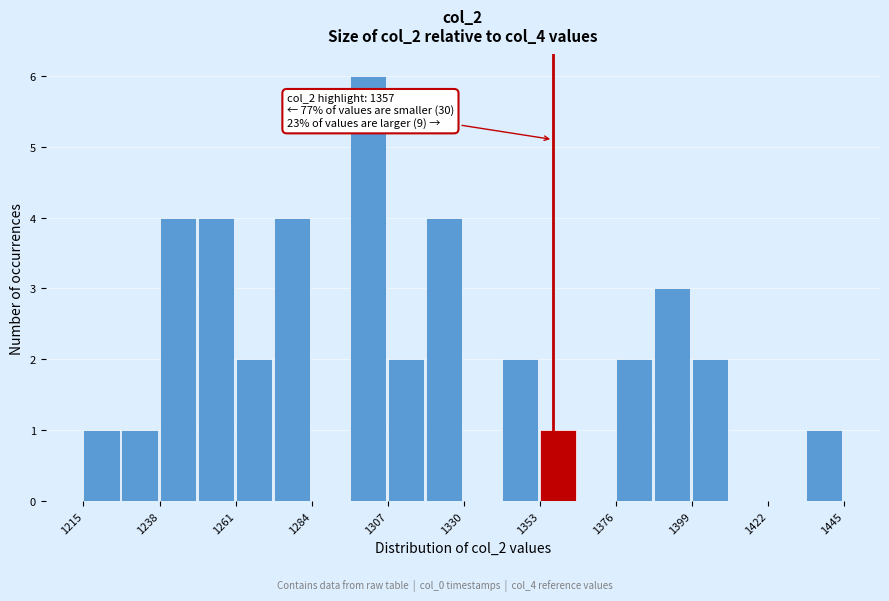

Around what value on the x-axis is the tallest bar? Give the approximate position of its centre, as read against the axis.

1300